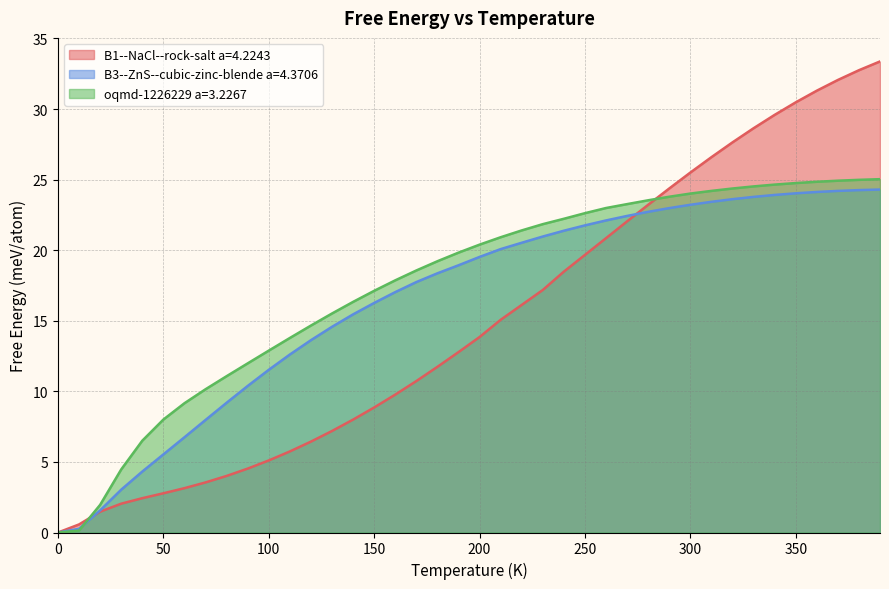

What is the sum of all B3--ZnS--cubic-zinc-blende a=4.3706 values?

658.4